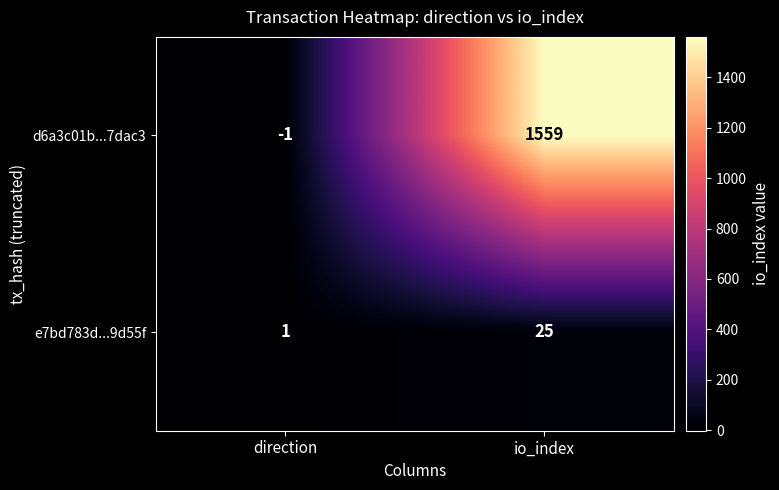

The value of d6a3c01b...7dac3 at direction is -1. True or false?

True